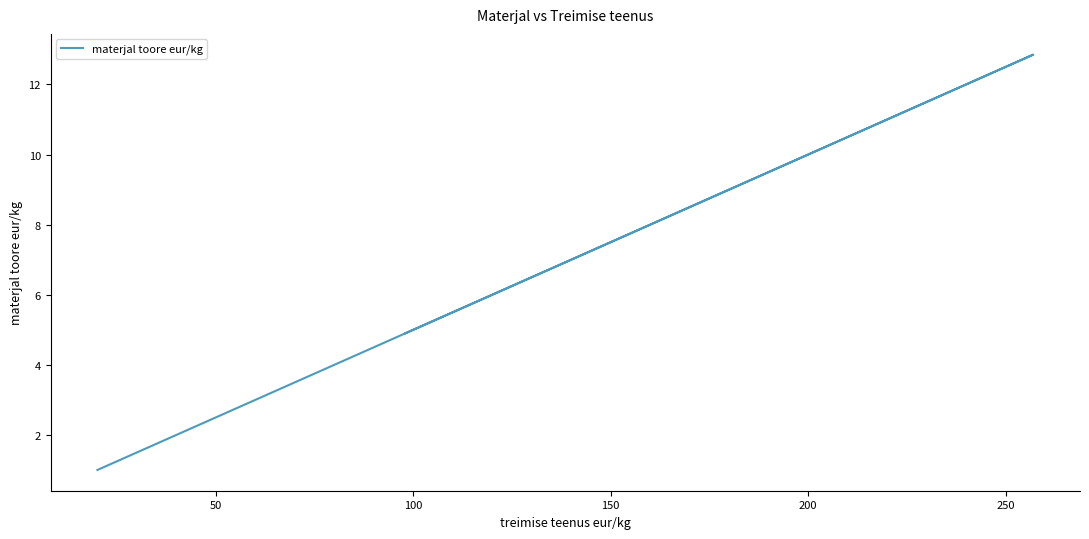

What is the value of the 1st point from the left?

1.0